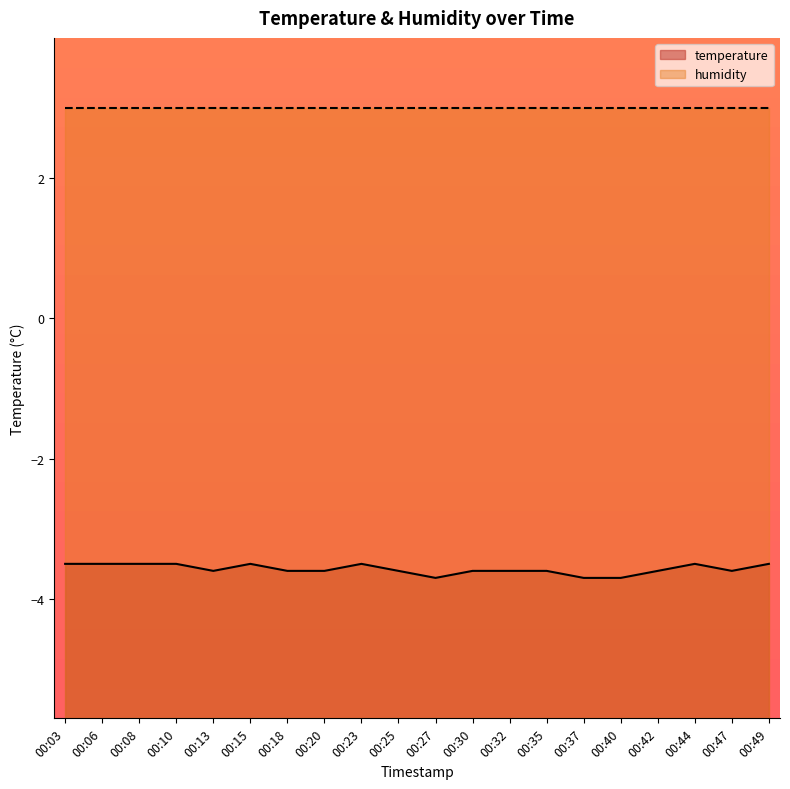

List the labels in order of value, smallest first.

00:27, 00:37, 00:40, 00:13, 00:18, 00:20, 00:25, 00:30, 00:32, 00:35, 00:42, 00:47, 00:03, 00:06, 00:08, 00:10, 00:15, 00:23, 00:44, 00:49